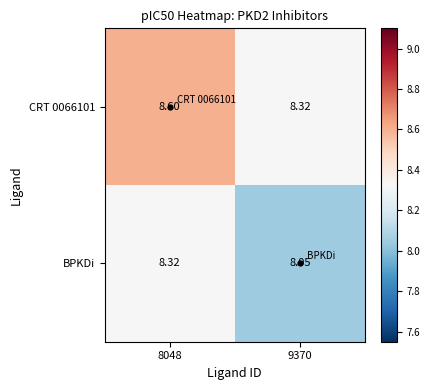

Is the value of BPKDi at 9370 greater than the value of CRT 0066101 at 8048?

No